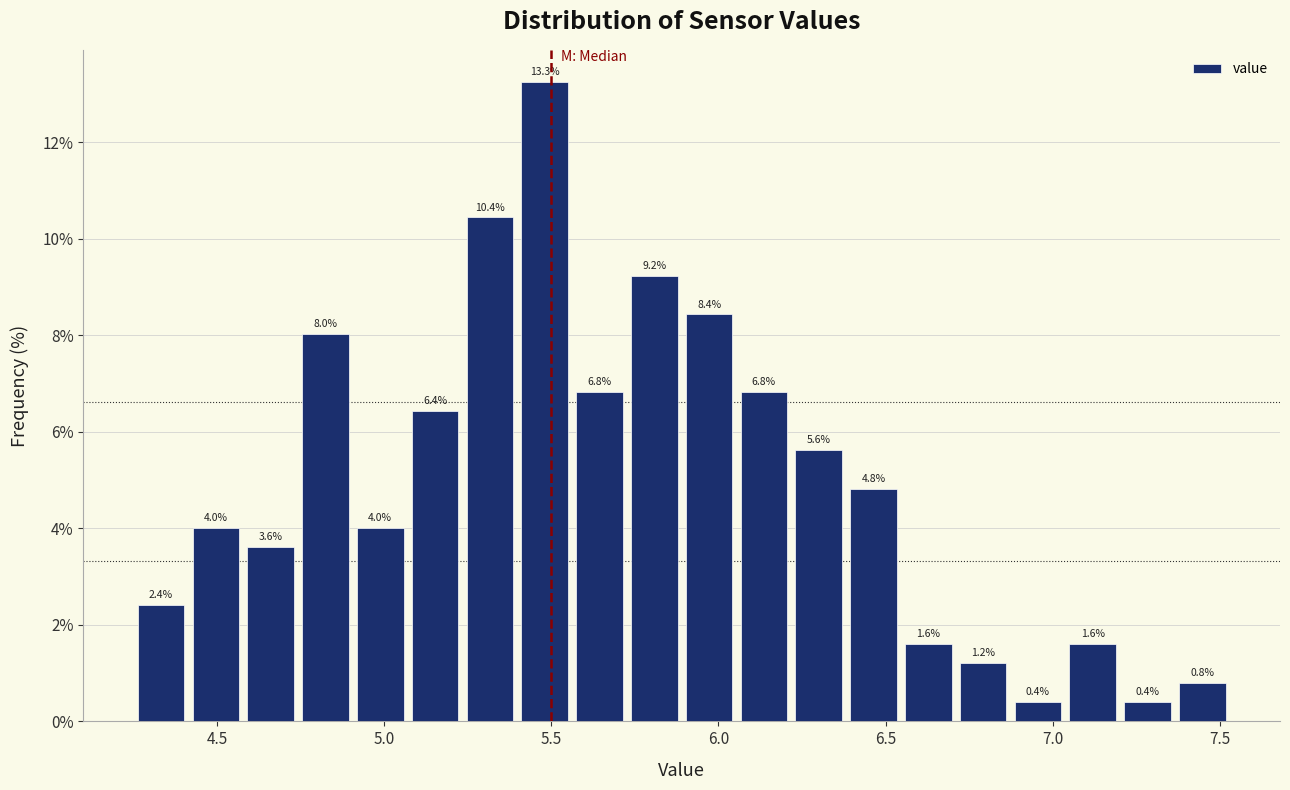

Read against the x-axis, roughly where is the centre of the tallest bar?

5.50